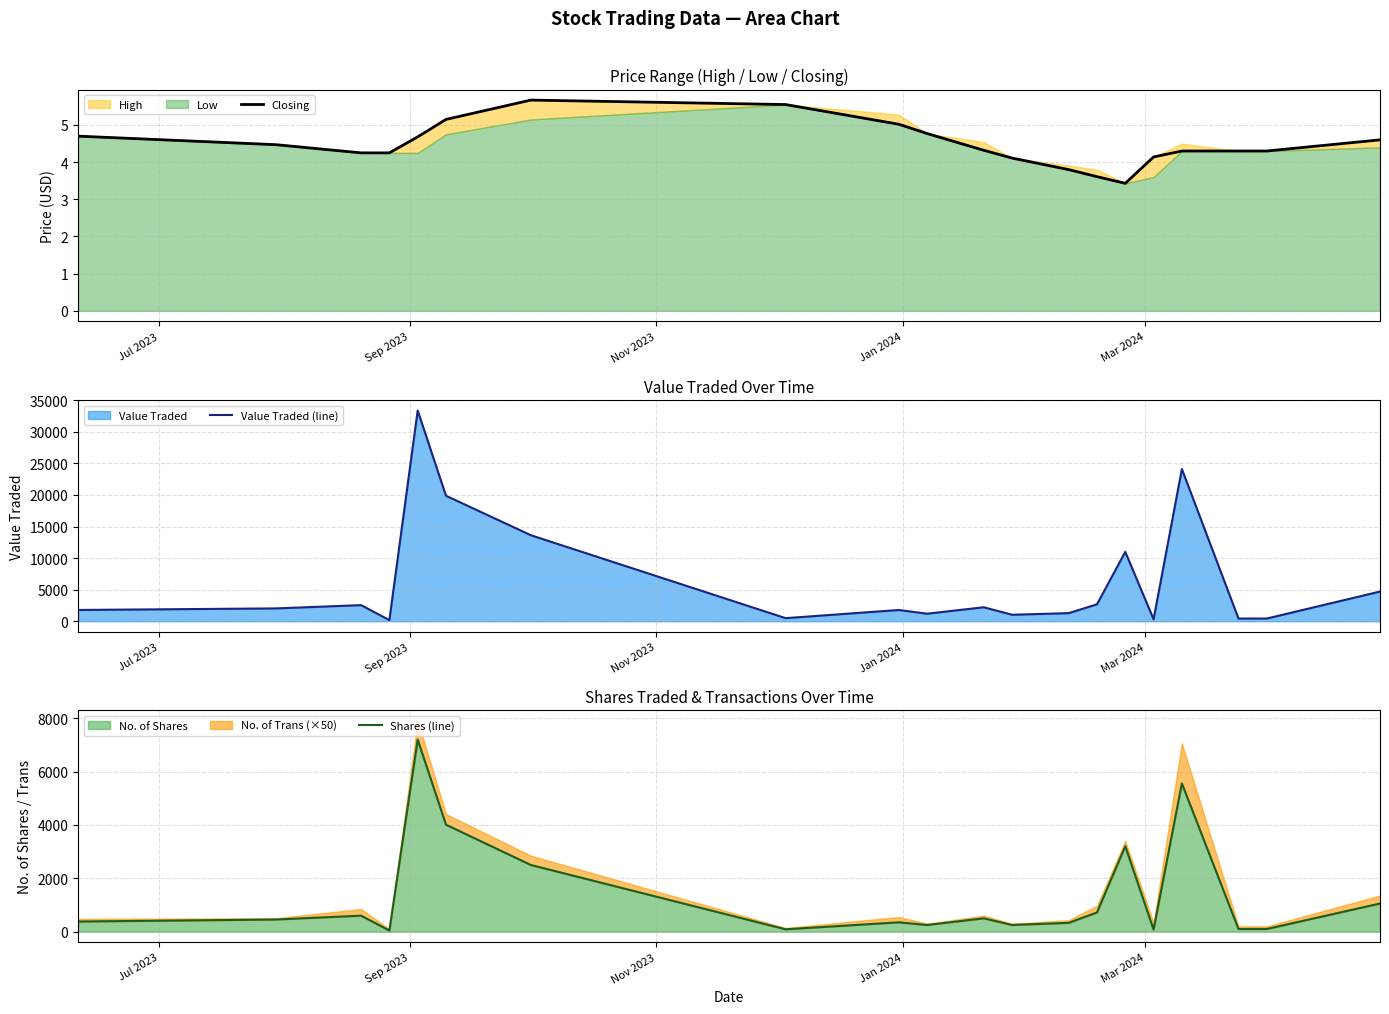

At which label does Closing first exceed 4?

Jul 2023